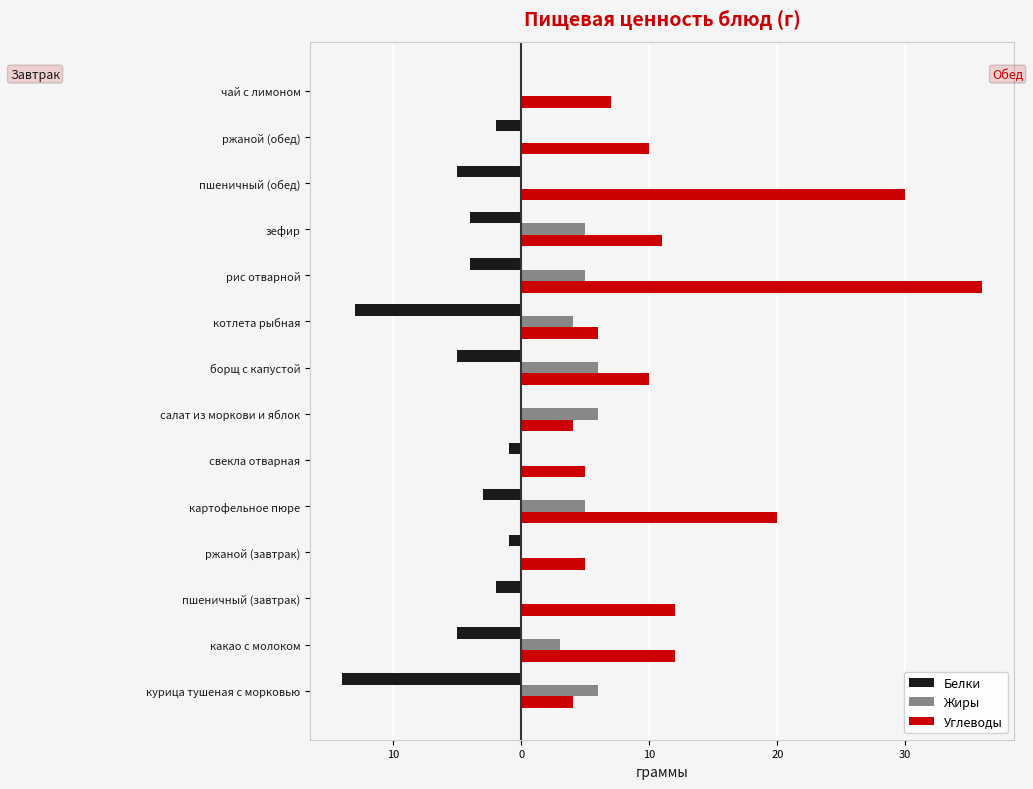

What are all the series names shown in the legend?

Белки, Жиры, Углеводы